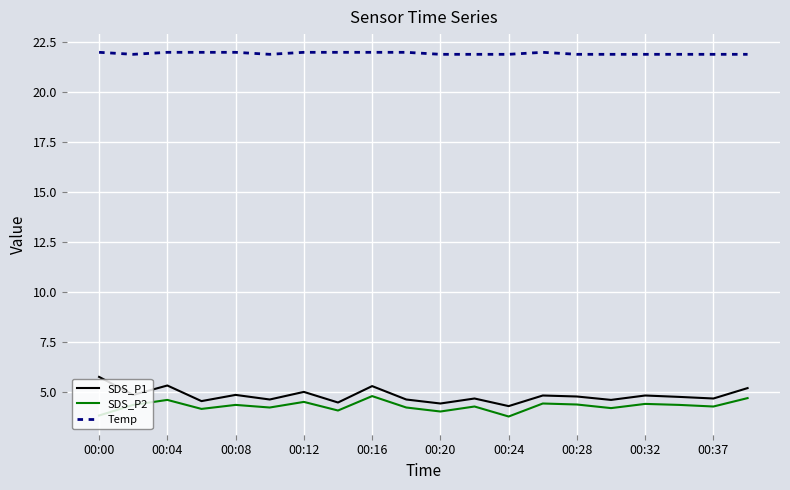

True or false: Temp and SDS_P2 cross at least once.

False